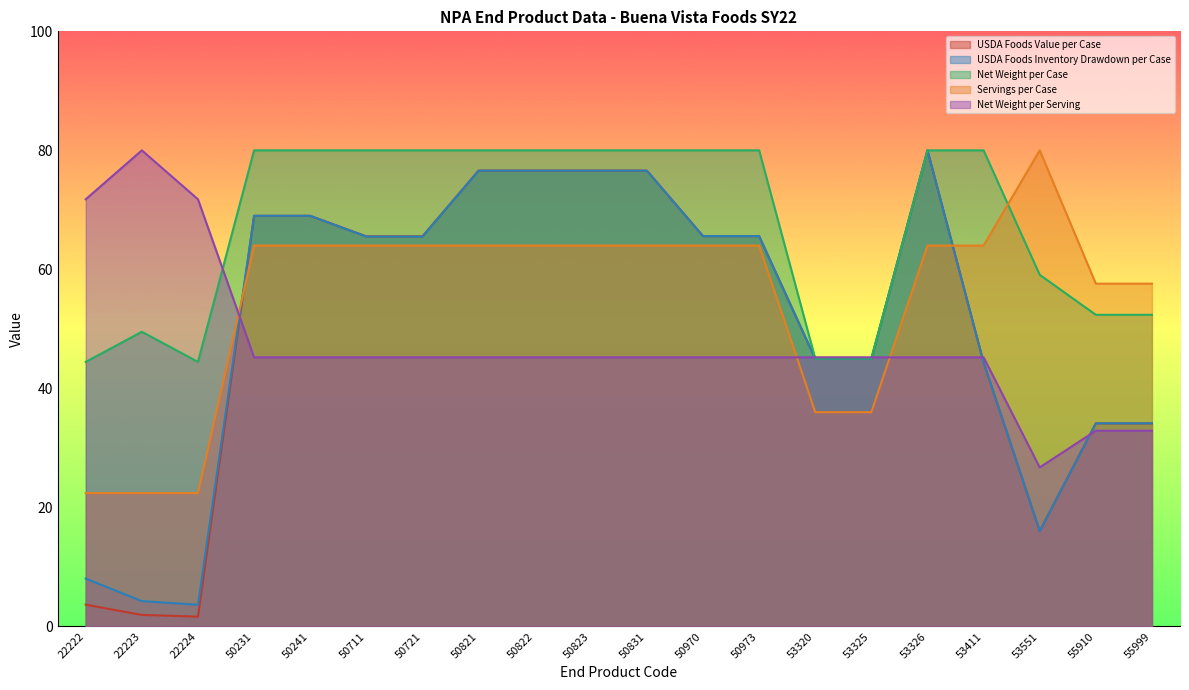

Reading left to right, extract all data points from this chart.

USDA Foods Value per Case: 3.7	1.9	1.6	69.0	69.0	65.5	65.5	76.6	76.6	76.6	76.6	65.6	65.6	45.0	45.0	80.0	44.4	16.0	34.1	34.1
USDA Foods Inventory Drawdown per Case: 8.0	4.2	3.6	69.0	69.0	65.5	65.5	76.6	76.6	76.6	76.6	65.6	65.6	45.0	45.0	80.0	44.4	16.0	34.1	34.1
Net Weight per Case: 44.5	49.5	44.5	80.0	80.0	80.0	80.0	80.0	80.0	80.0	80.0	80.0	80.0	45.0	45.0	80.0	80.0	59.1	52.4	52.4
Servings per Case: 22.4	22.4	22.4	64.0	64.0	64.0	64.0	64.0	64.0	64.0	64.0	64.0	64.0	36.0	36.0	64.0	64.0	80.0	57.6	57.6
Net Weight per Serving: 71.8	80.0	71.8	45.2	45.2	45.2	45.2	45.2	45.2	45.2	45.2	45.2	45.2	45.2	45.2	45.2	45.2	26.7	32.9	32.9